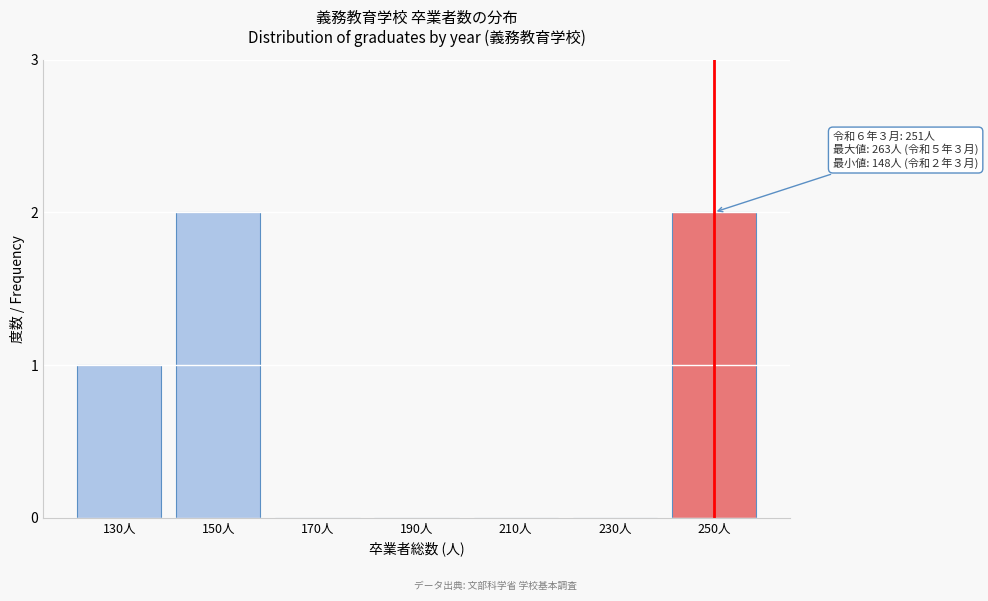

Reading right to left, list all the values displayed in this chart.

250人=2	230人=0	210人=0	190人=0	170人=0	150人=2	130人=1